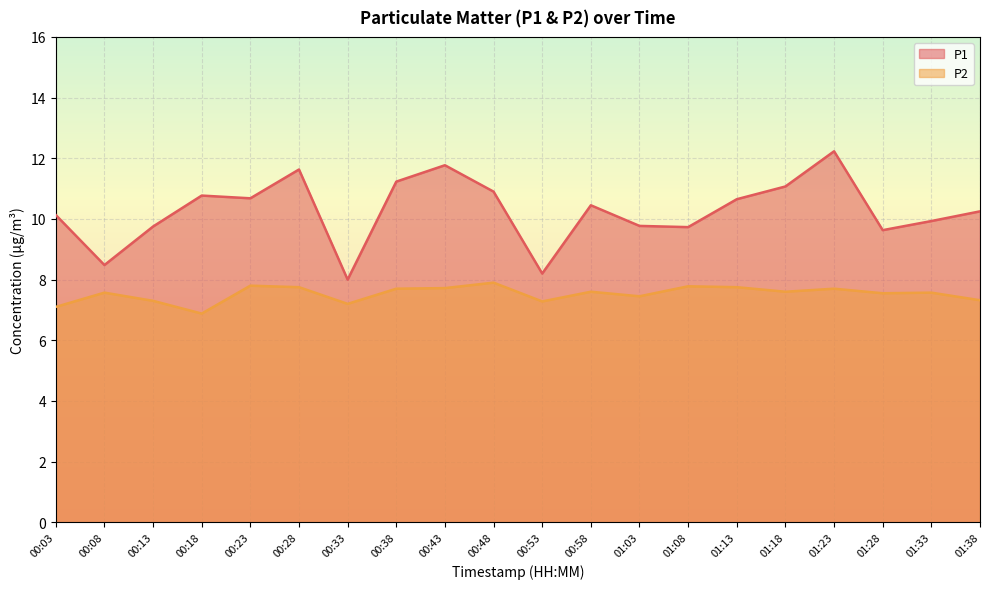

What is the average value of the P1 series?

10.3